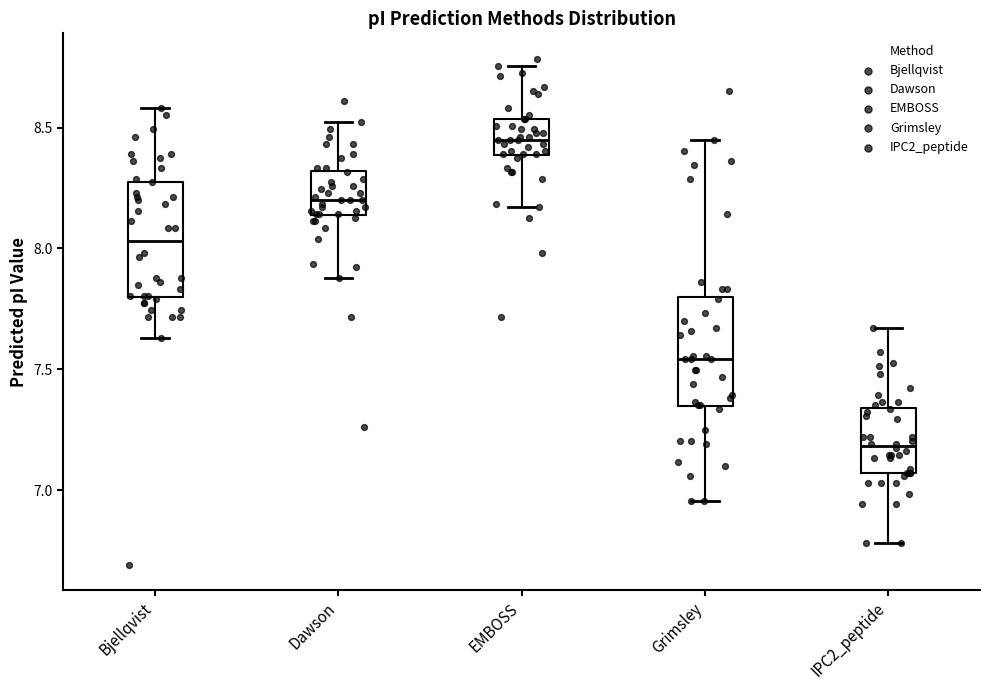

Which box's median line is the lowest?

IPC2_peptide